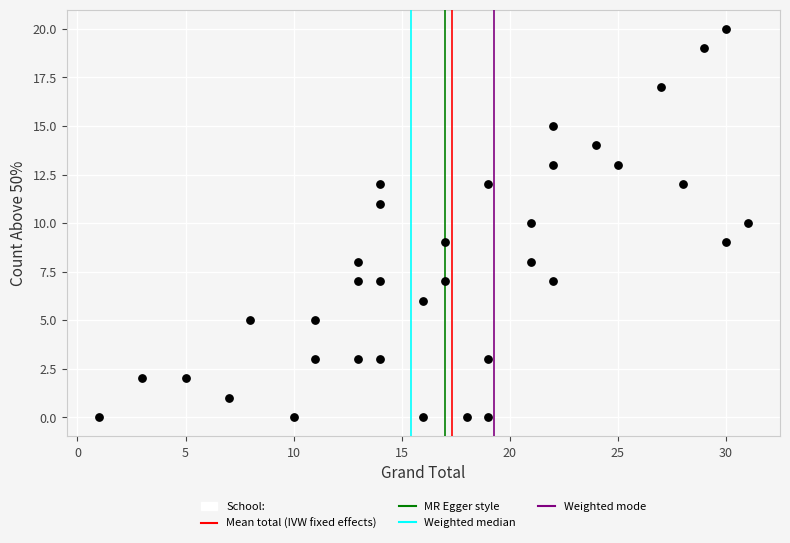

What is the range of Y values (max minus min)?

20